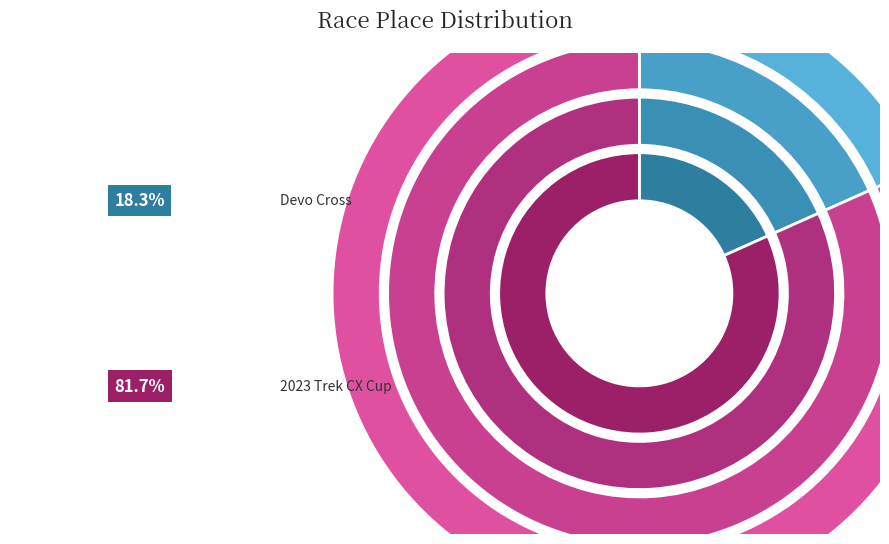

Rank the categories by value from lowest to highest.

Devo Cross, 2023 Trek CX Cup